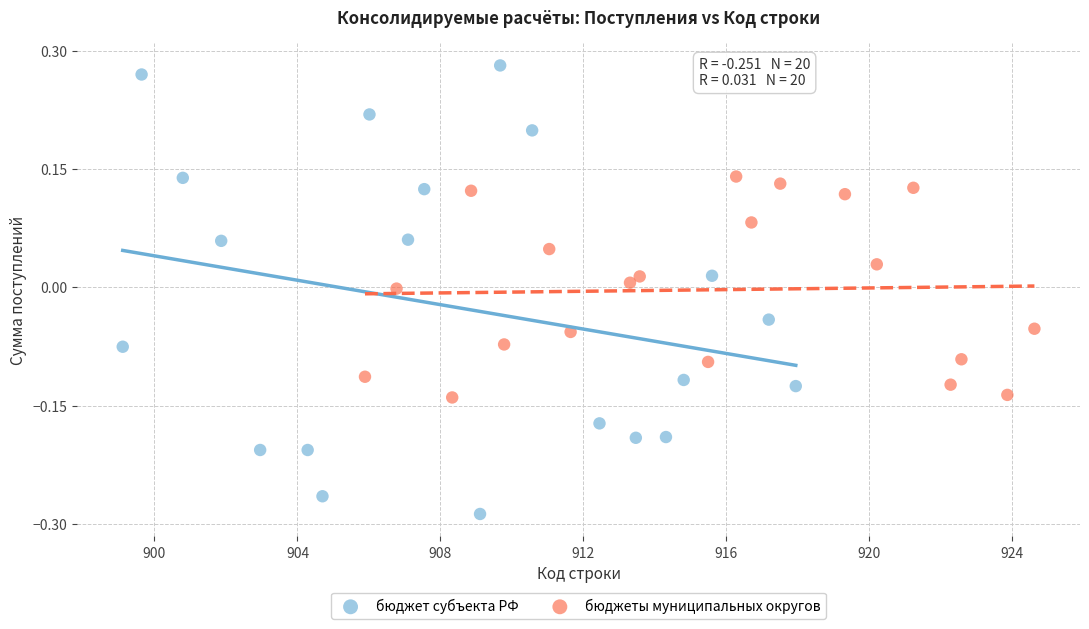

Which series contains the lowest Y value?

бюджет субъекта РФ